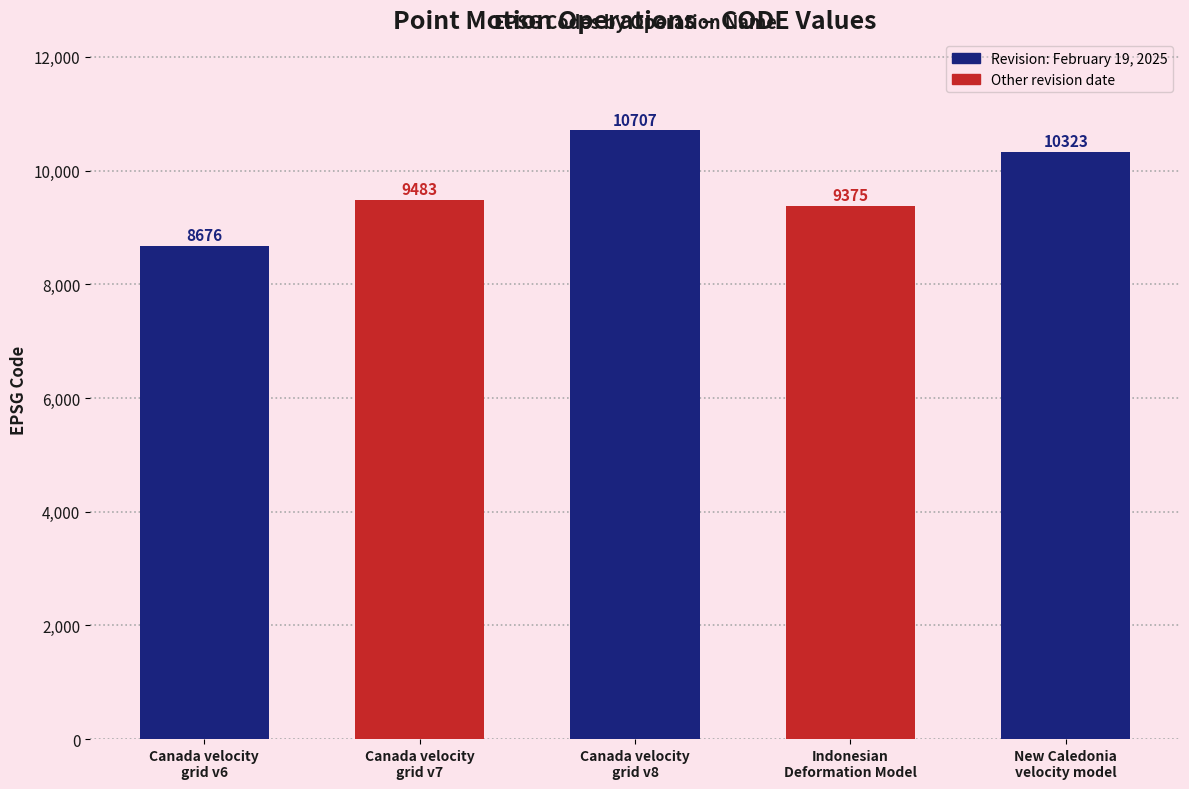

True or false: the data shows 9375 at Indonesian
Deformation Model.

True